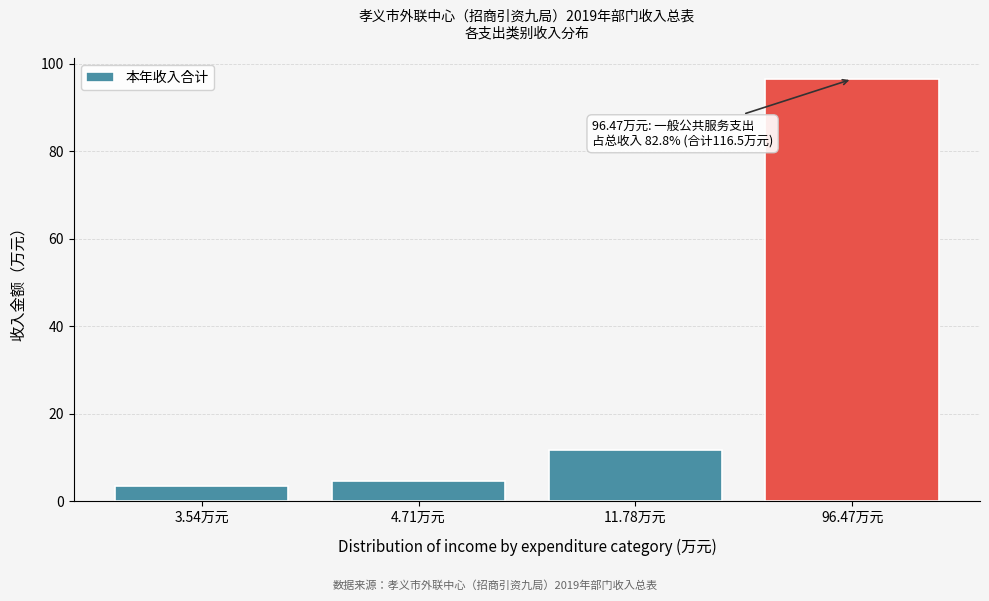

Reading left to right, list all the values displayed in this chart.

3.54万元=3.5	4.71万元=4.7	11.78万元=11.8	96.47万元=96.5